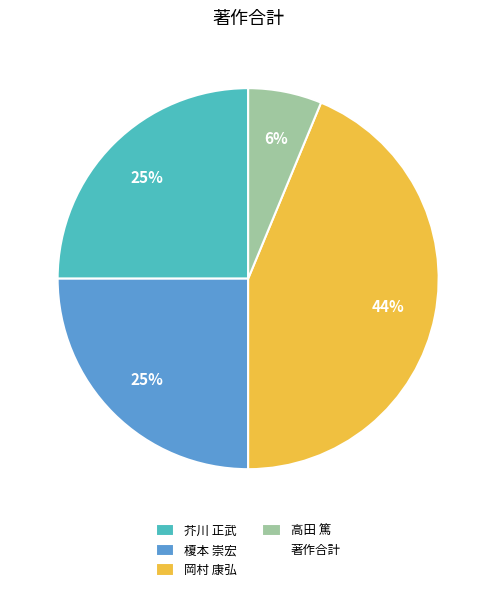

Does any single category account for the majority?

No